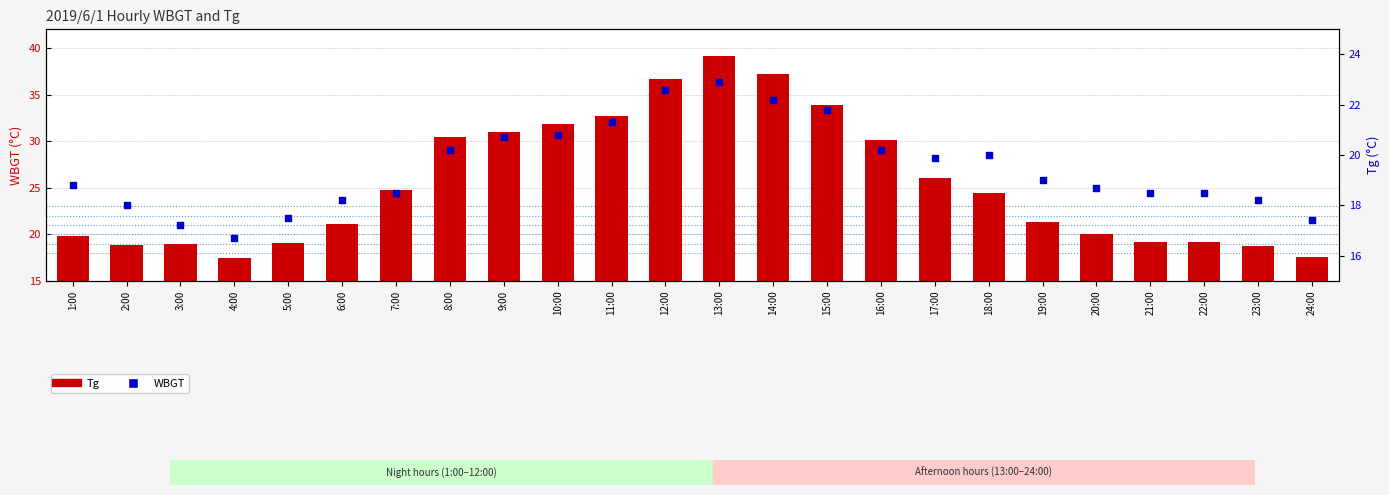

At how many categories does at least one series exceed 21?

14